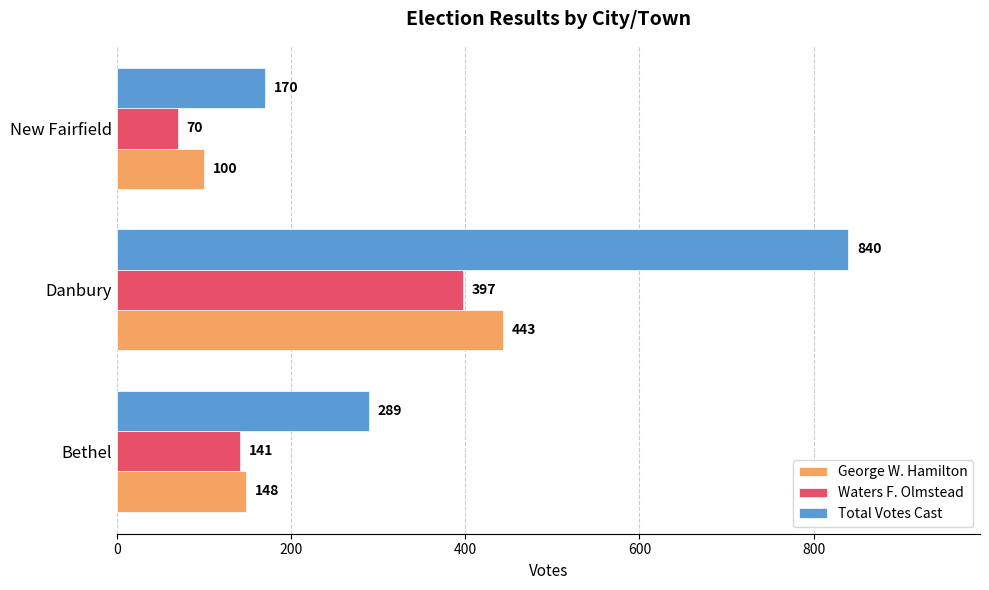

Which series has the widest spread of values?

Total Votes Cast